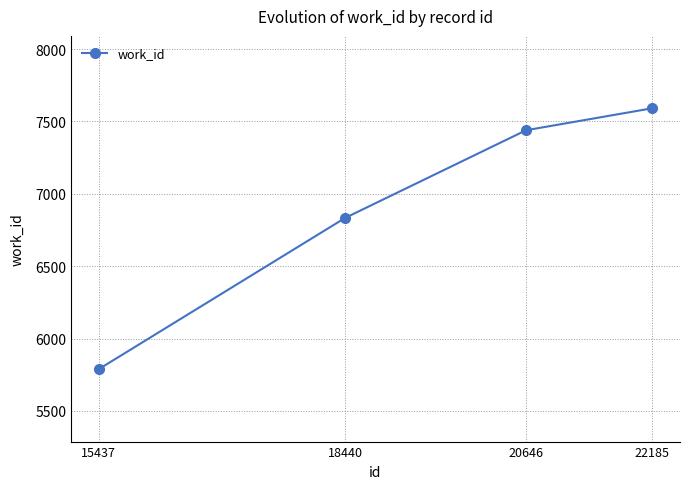

True or false: there are more than 1 points higher than both neighbors.

False